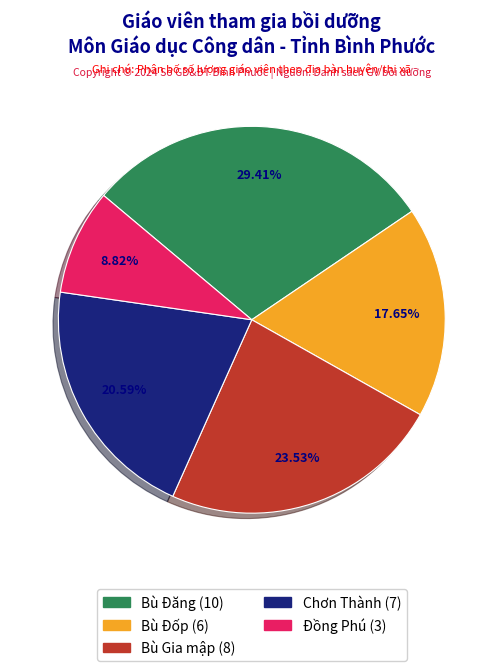

How many slices are in this pie chart?

5